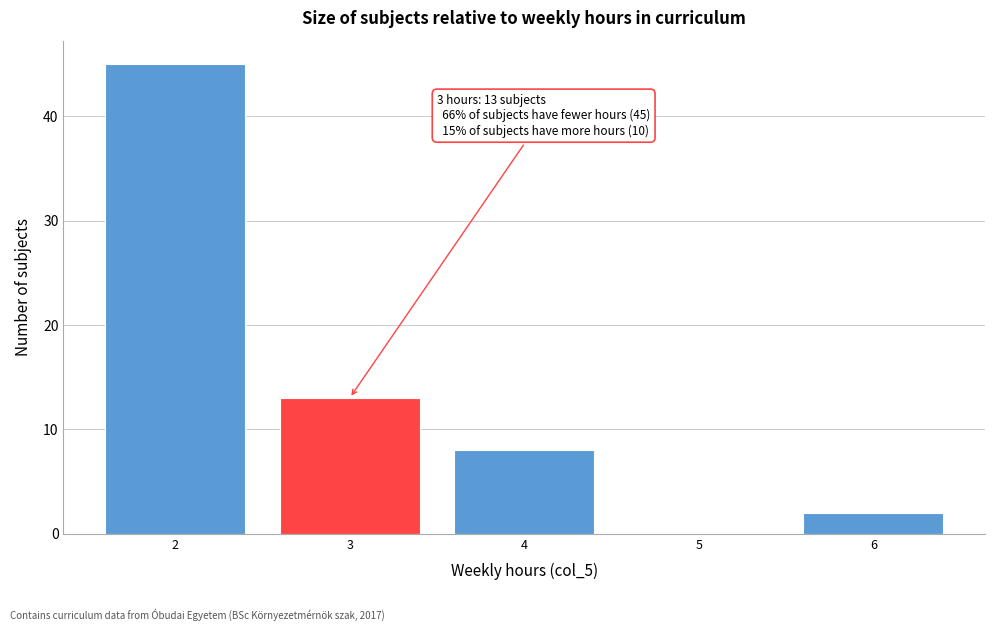

Over which range of the x-axis is the bar tallest?

1.5 to 2.5